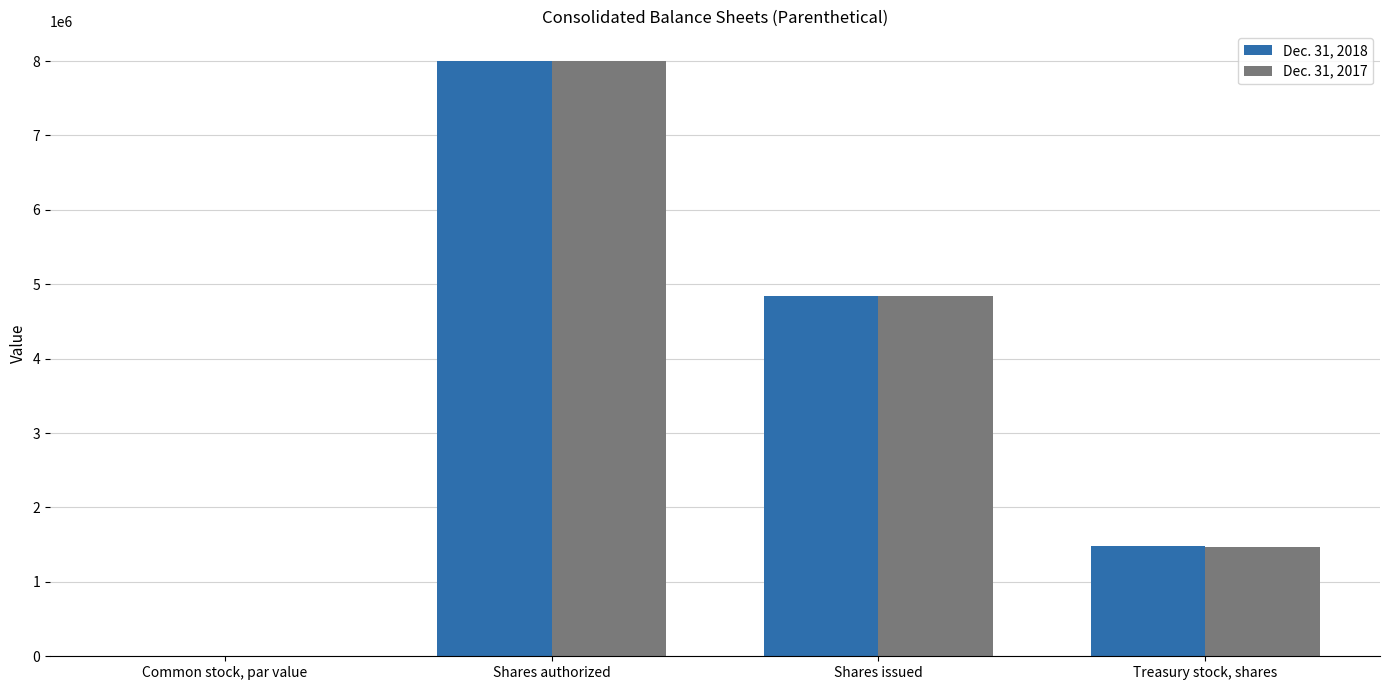

Is it true that Dec. 31, 2017 equals 8000000.0 at Shares authorized?

True